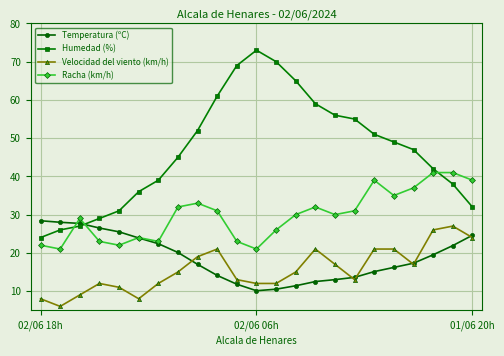

Reading left to right, list all the values displayed in this chart.

Temperatura (ºC): 28.4	28.0	27.7	26.5	25.5	23.9	22.4	20.1	17.0	14.1	11.8	10.1	10.5	11.4	12.5	13.0	13.6	15.1	16.2	17.3	19.5	21.9	24.6
Humedad (%): 24.0	26.0	27.0	29.0	31.0	36.0	39.0	45.0	52.0	61.0	69.0	73.0	70.0	65.0	59.0	56.0	55.0	51.0	49.0	47.0	42.0	38.0	32.0
Velocidad del viento (km/h): 8.0	6.0	9.0	12.0	11.0	8.0	12.0	15.0	19.0	21.0	13.0	12.0	12.0	15.0	21.0	17.0	13.0	21.0	21.0	17.0	26.0	27.0	24.0
Racha (km/h): 22.0	21.0	29.0	23.0	22.0	24.0	23.0	32.0	33.0	31.0	23.0	21.0	26.0	30.0	32.0	30.0	31.0	39.0	35.0	37.0	41.0	41.0	39.0